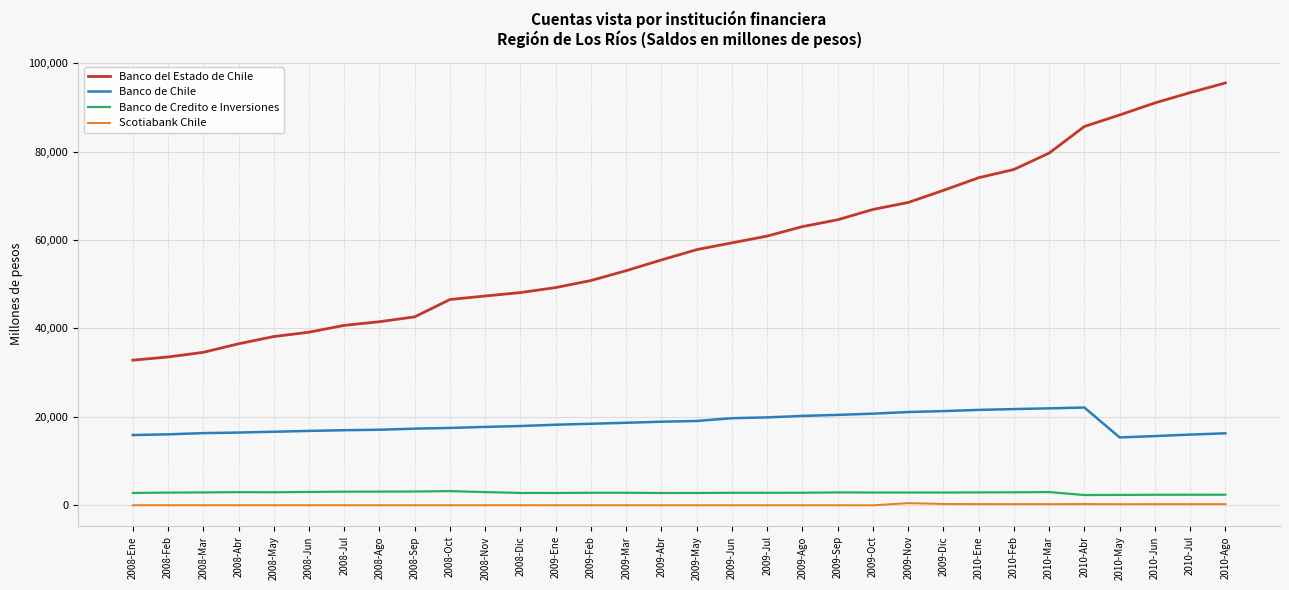

Is the value of Banco del Estado de Chile at 2008-Dic greater than the value of Banco de Credito e Inversiones at 2009-Ene?

Yes